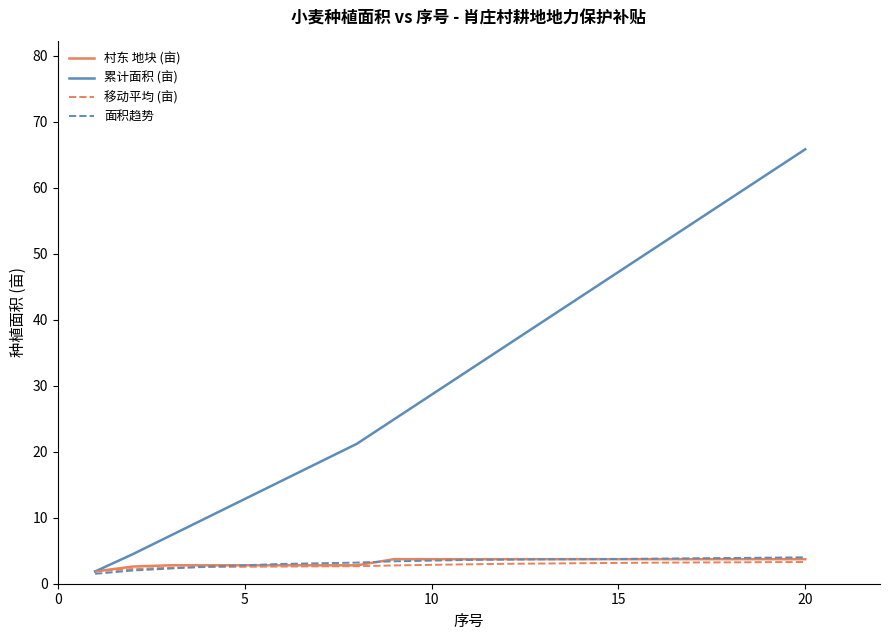

What is the greatest value displayed?

65.8